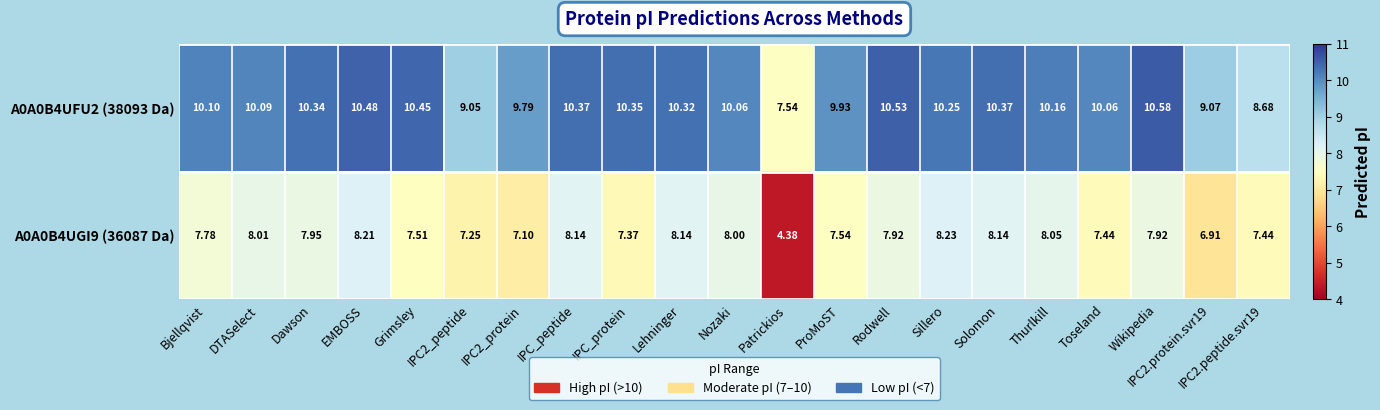

What is the maximum value shown in the chart?

10.6